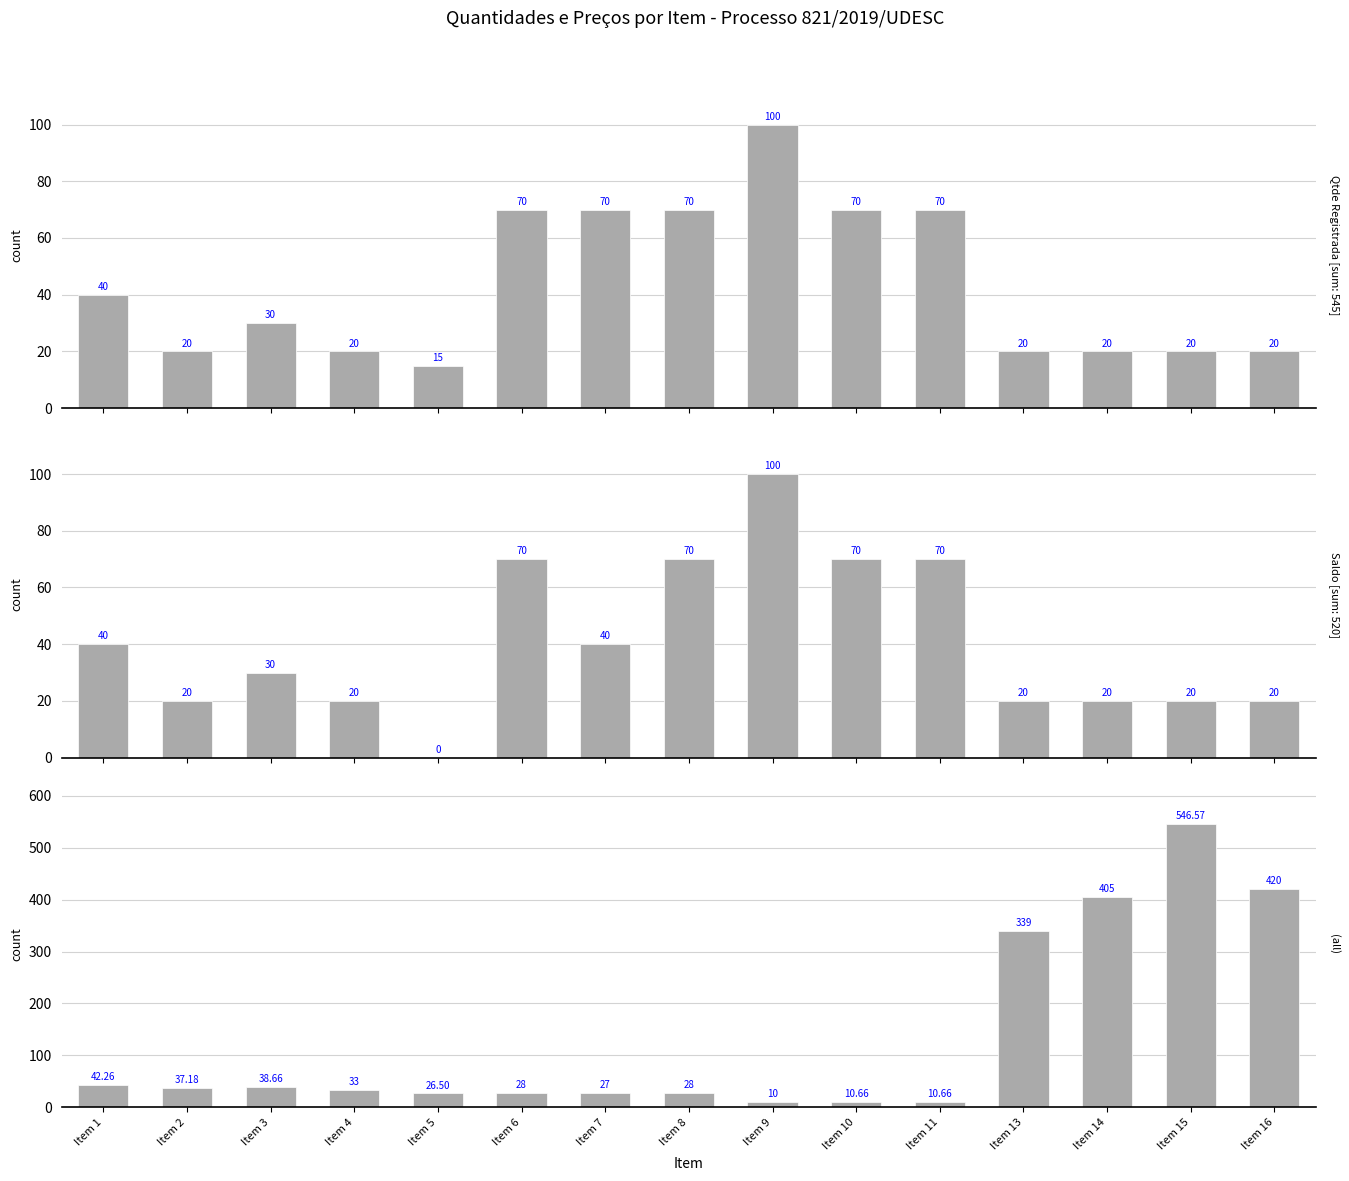

What is the sum of all Qtde Registrada values?

655.0